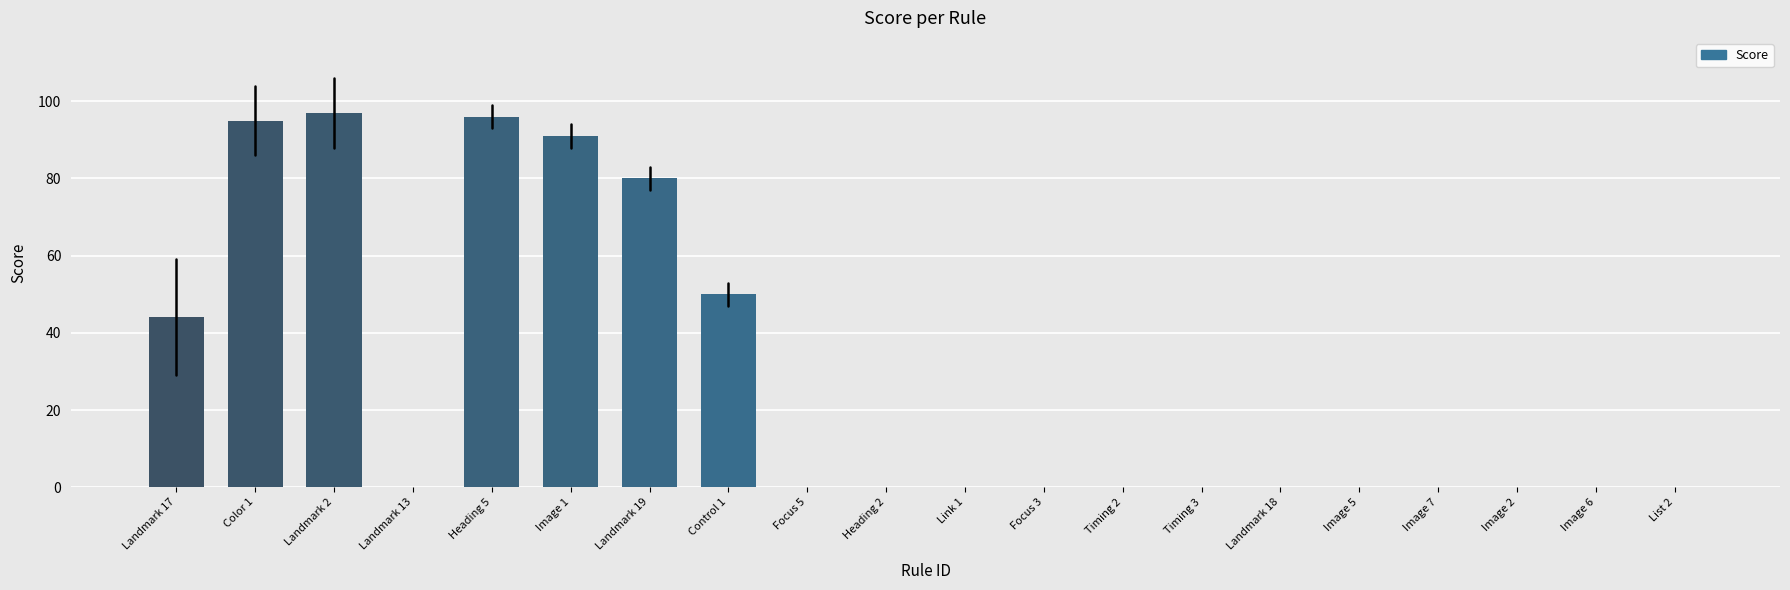

Reading left to right, list all the values displayed in this chart.

Landmark 17=44	Color 1=95	Landmark 2=97	Landmark 13=0	Heading 5=96	Image 1=91	Landmark 19=80	Control 1=50	Focus 5=0	Heading 2=0	Link 1=0	Focus 3=0	Timing 2=0	Timing 3=0	Landmark 18=0	Image 5=0	Image 7=0	Image 2=0	Image 6=0	List 2=0